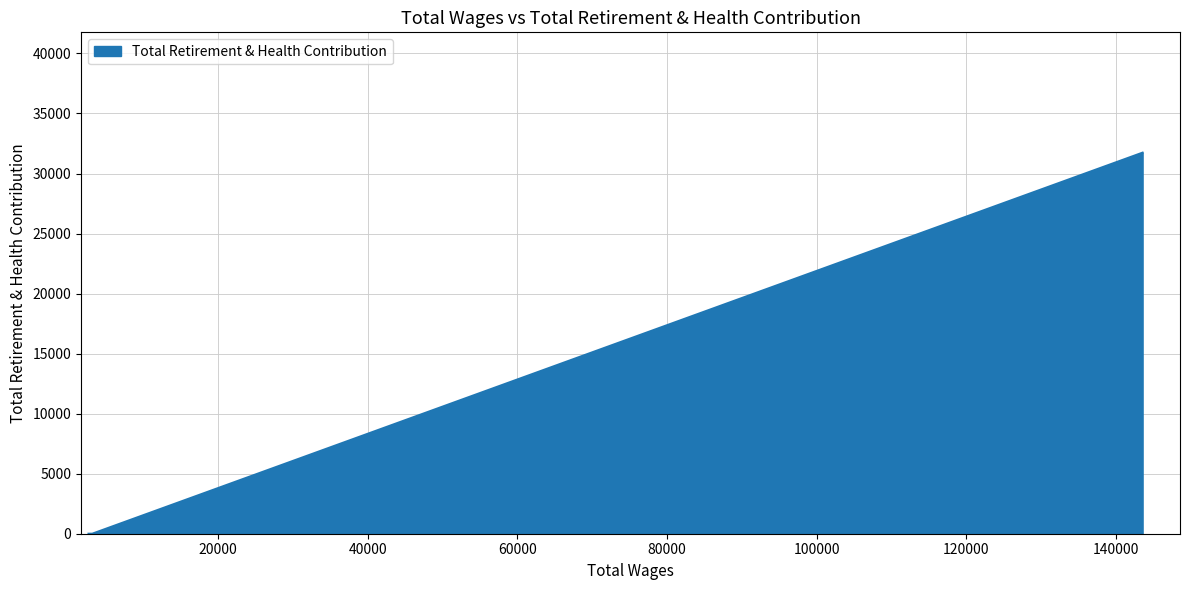

How many lines are shown in the chart?

1